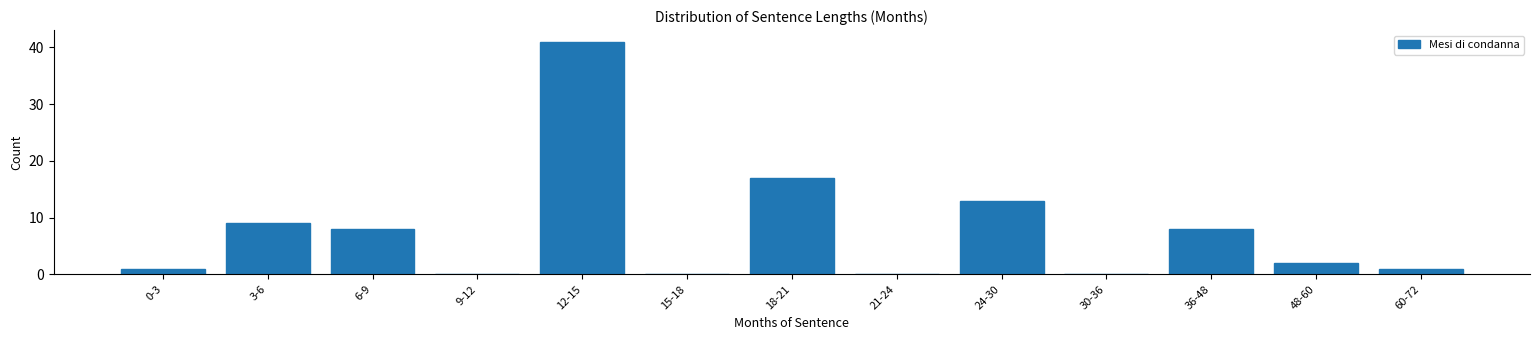

Reading left to right, list all the values displayed in this chart.

0-3=1	3-6=9	6-9=8	9-12=0	12-15=41	15-18=0	18-21=17	21-24=0	24-30=13	30-36=0	36-48=8	48-60=2	60-72=1